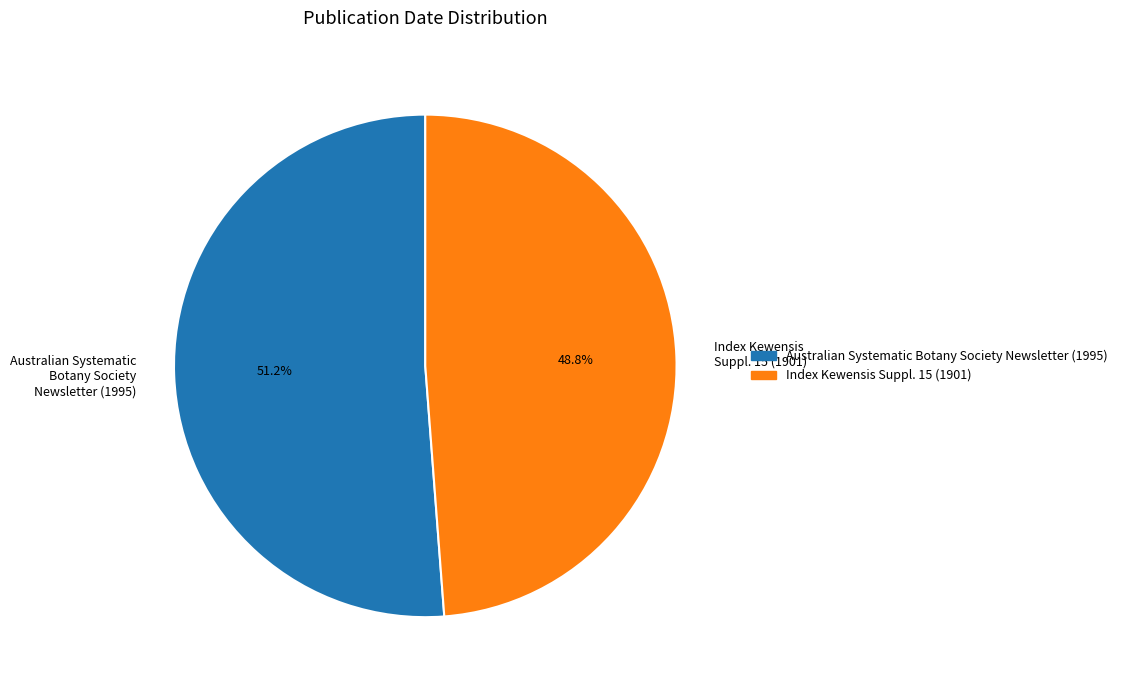

What is the ratio of the value at Australian Systematic Botany Society Newsletter (1995) to the value at Index Kewensis Suppl. 15 (1901)?

1.0